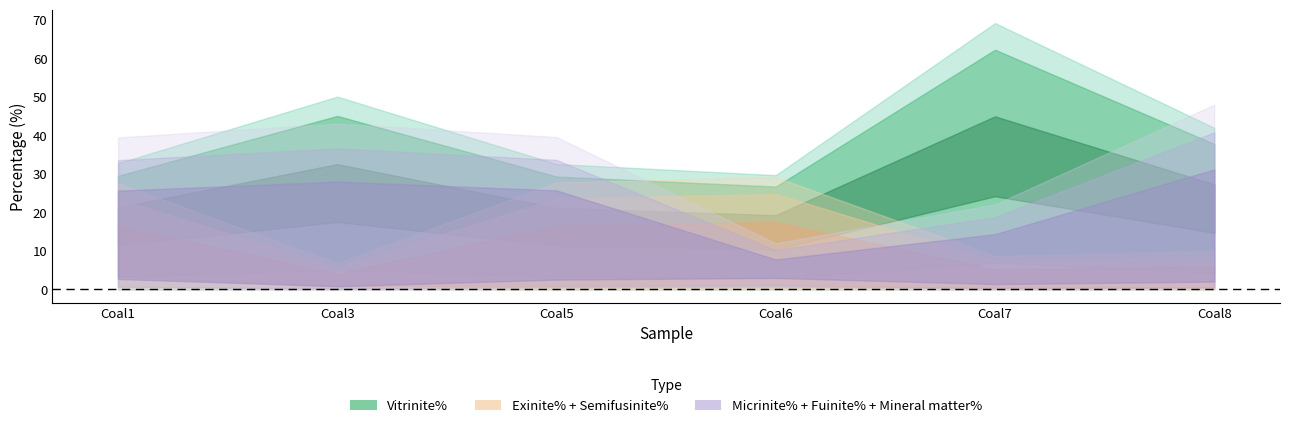

The Semifusinite% series shows 43.3 at Coal6. True or false?

False